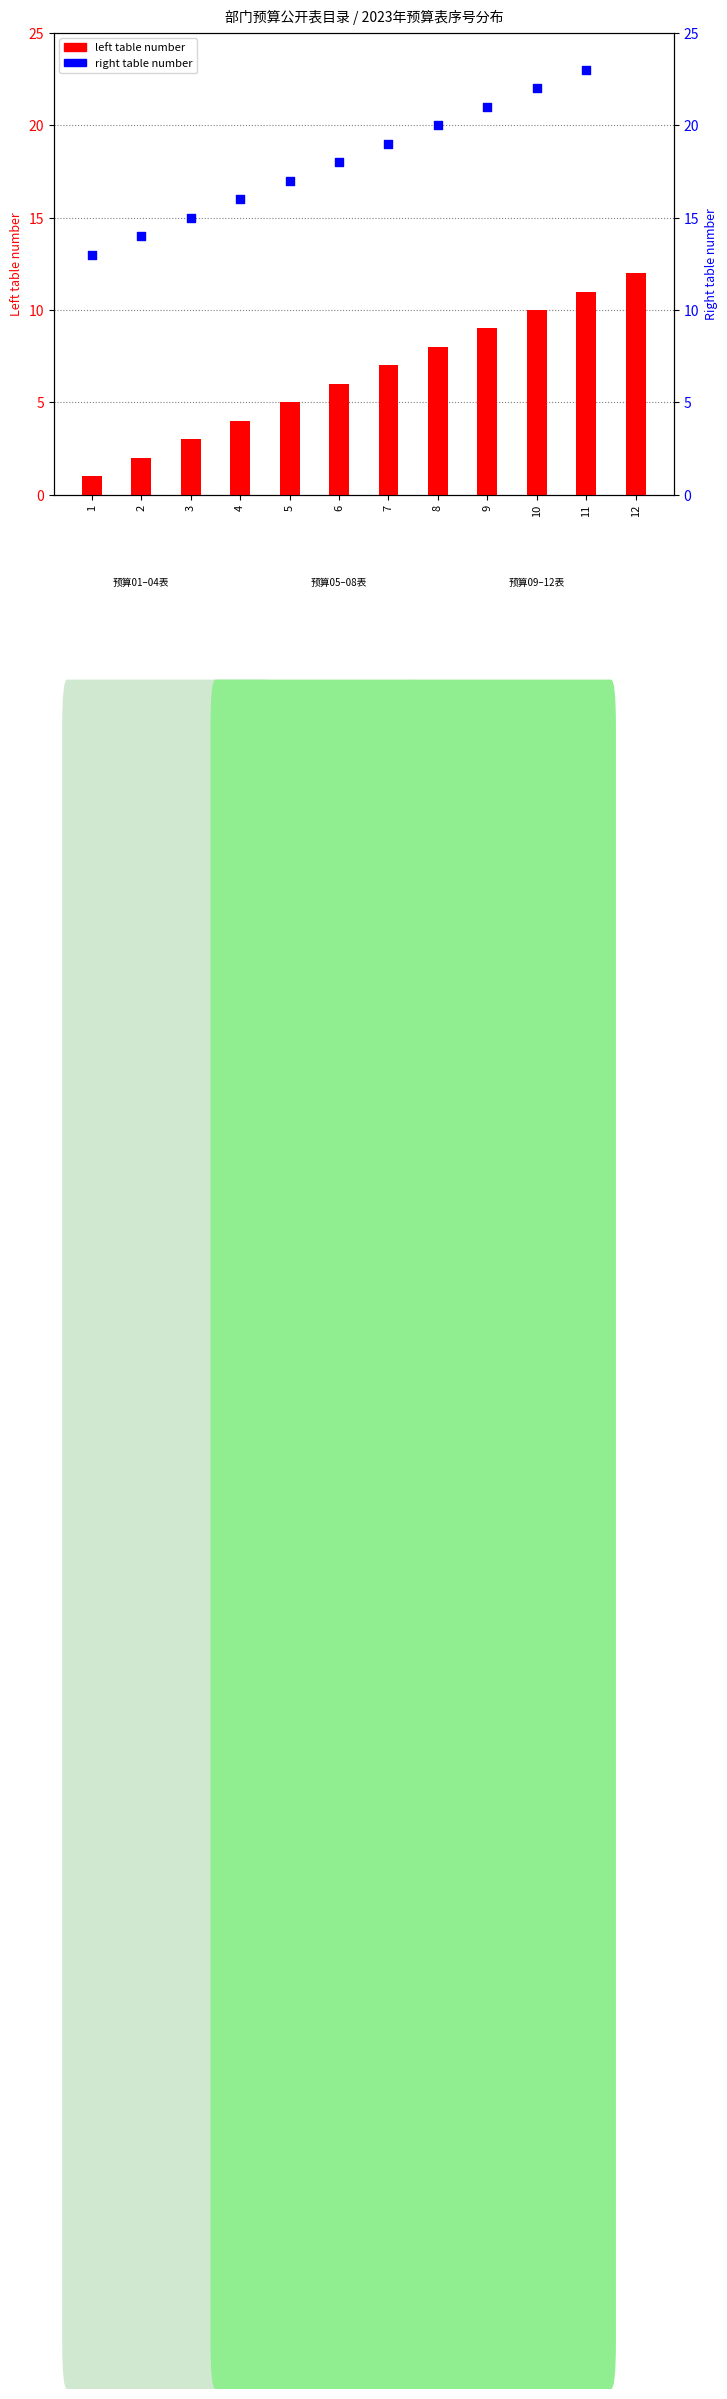

At how many categories does at least one series exceed 9?

12